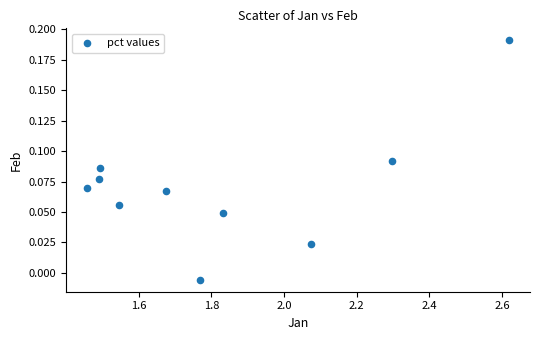

What is the average X value?

1.8